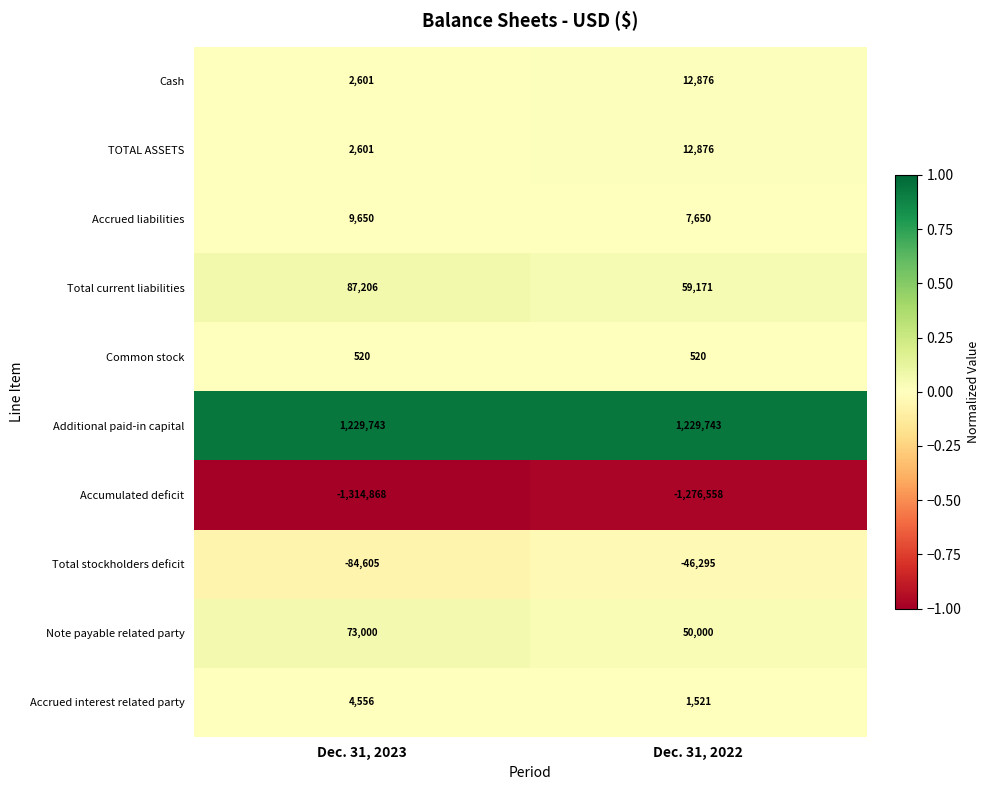

True or false: Cash has a value of 2601 at Dec. 31, 2023.

True